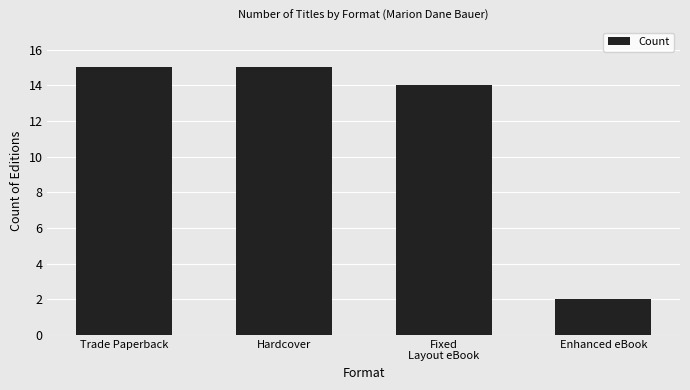

Reading left to right, extract all data points from this chart.

Trade Paperback=15	Hardcover=15	Fixed
Layout eBook=14	Enhanced eBook=2